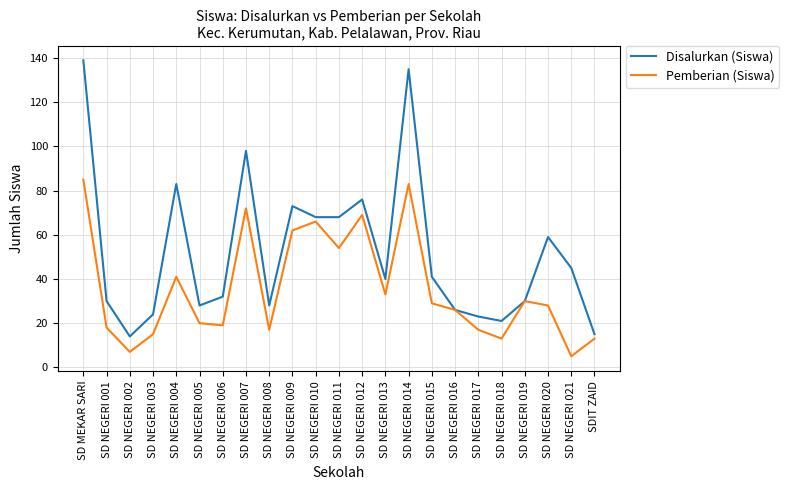

Reading left to right, what are all the values shown in this chart?

Disalurkan (Siswa): SD MEKAR SARI=139	SD NEGERI 001=30	SD NEGERI 002=14	SD NEGERI 003=24	SD NEGERI 004=83	SD NEGERI 005=28	SD NEGERI 006=32	SD NEGERI 007=98	SD NEGERI 008=28	SD NEGERI 009=73	SD NEGERI 010=68	SD NEGERI 011=68	SD NEGERI 012=76	SD NEGERI 013=40	SD NEGERI 014=135	SD NEGERI 015=41	SD NEGERI 016=26	SD NEGERI 017=23	SD NEGERI 018=21	SD NEGERI 019=30	SD NEGERI 020=59	SD NEGERI 021=45	SDIT ZAID=15
Pemberian (Siswa): SD MEKAR SARI=85	SD NEGERI 001=18	SD NEGERI 002=7	SD NEGERI 003=15	SD NEGERI 004=41	SD NEGERI 005=20	SD NEGERI 006=19	SD NEGERI 007=72	SD NEGERI 008=17	SD NEGERI 009=62	SD NEGERI 010=66	SD NEGERI 011=54	SD NEGERI 012=69	SD NEGERI 013=33	SD NEGERI 014=83	SD NEGERI 015=29	SD NEGERI 016=26	SD NEGERI 017=17	SD NEGERI 018=13	SD NEGERI 019=30	SD NEGERI 020=28	SD NEGERI 021=5	SDIT ZAID=13